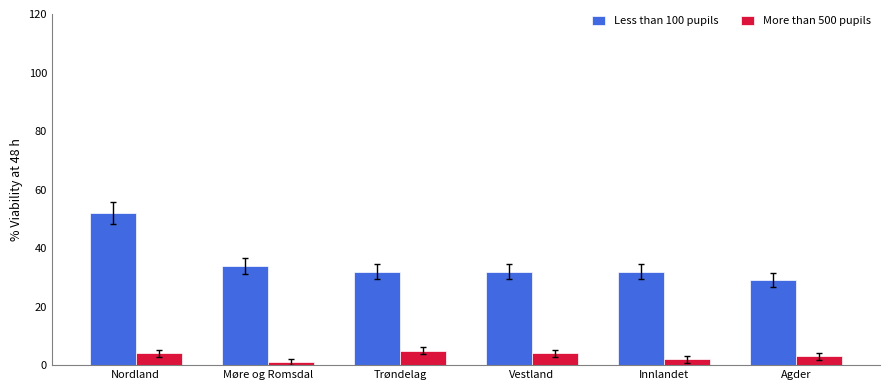

Between Trøndelag and Innlandet, which series saw the biggest shift?

More than 500 pupils